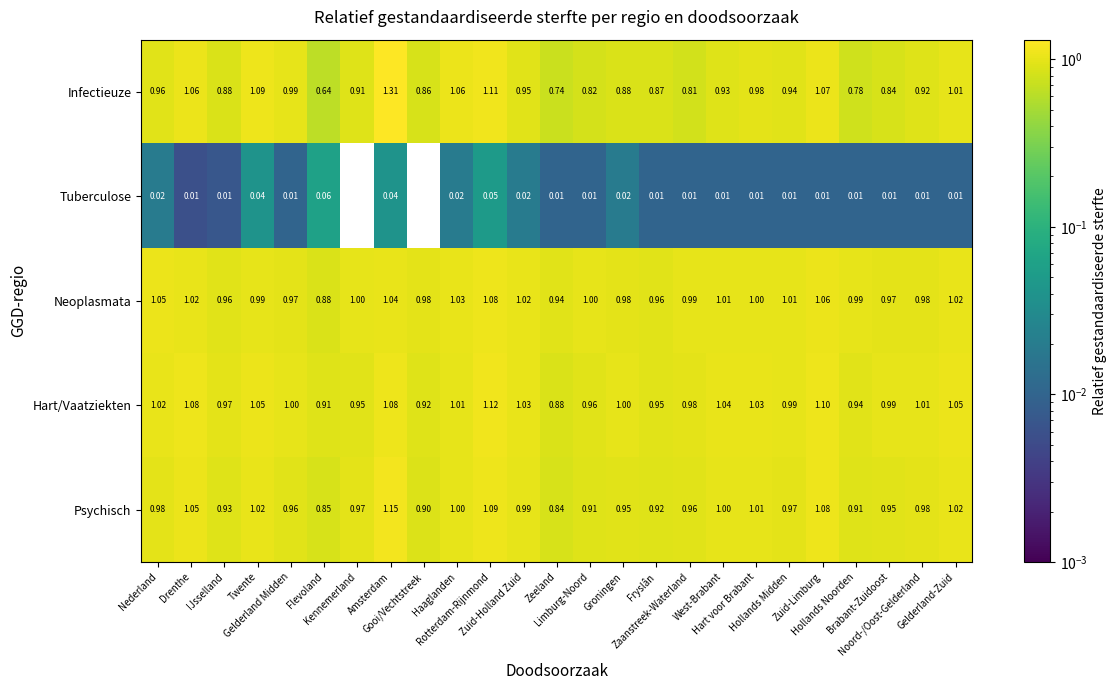

Which series has the widest spread of values?

Infectieuze